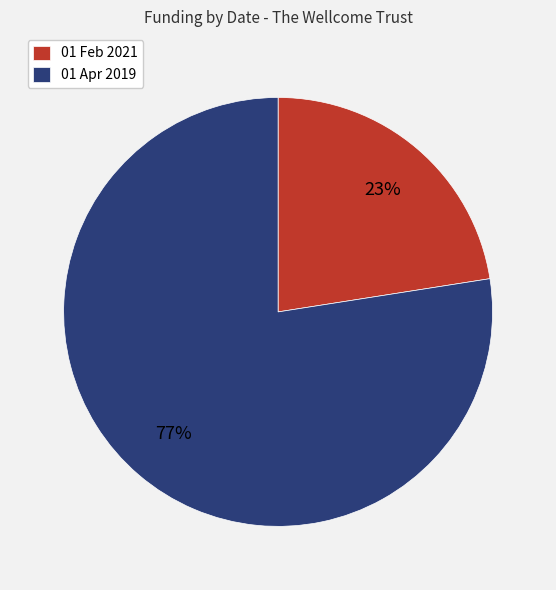

Combined, do 01 Apr 2019 and 01 Feb 2021 account for over 50%?

Yes